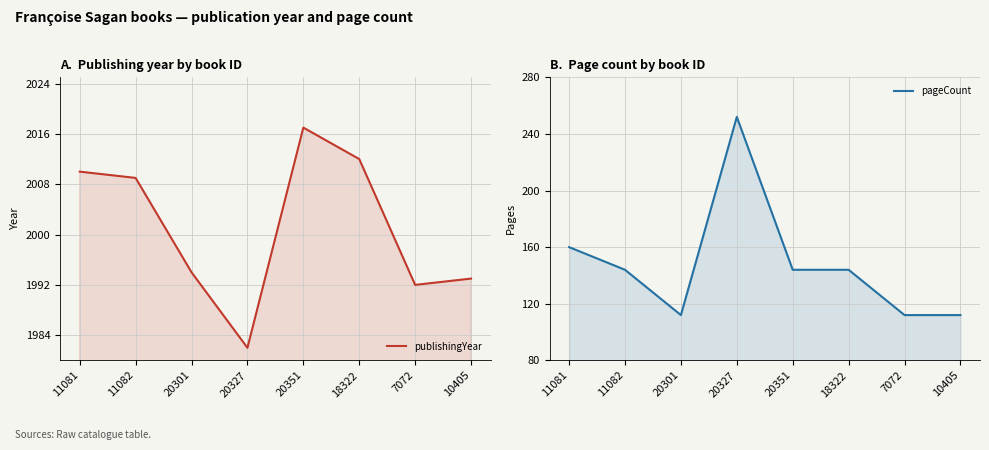

Read the pageCount value at 11081, to the nearest 5.

160